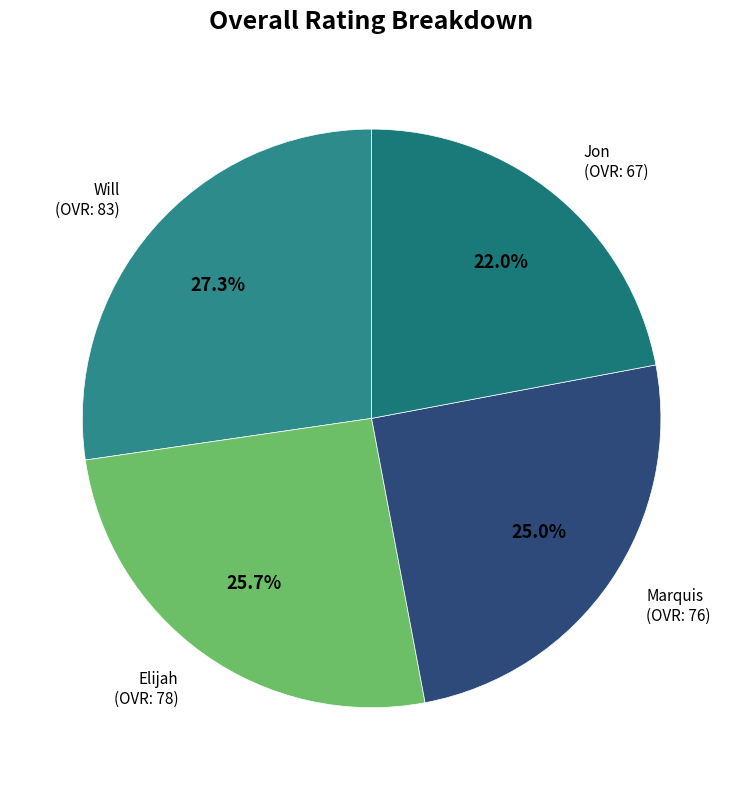

How many segments does this pie chart have?

4